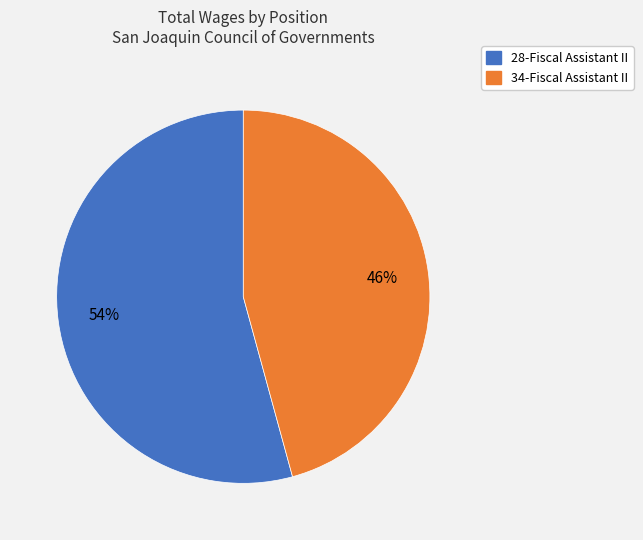

Is it true that 34-Fiscal Assistant II is 38% of the pie?

False